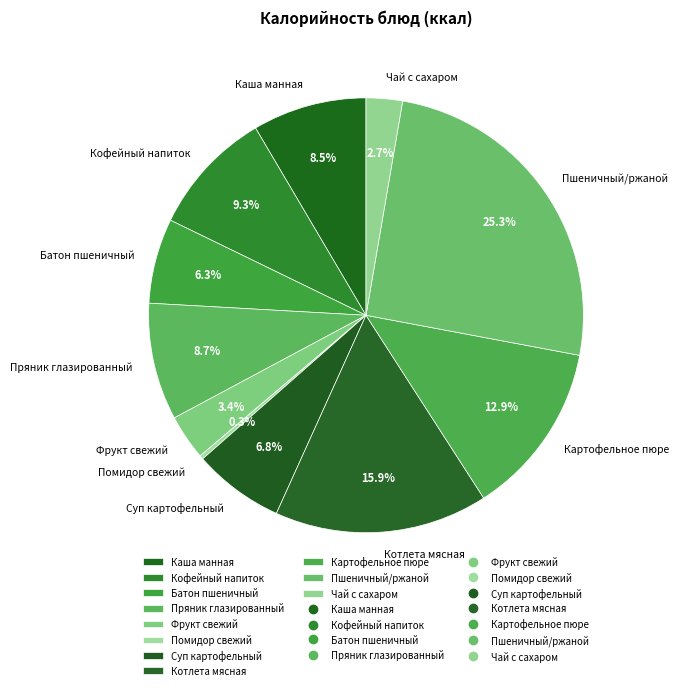

Does Кофейный напиток account for over 50% of the chart?

No